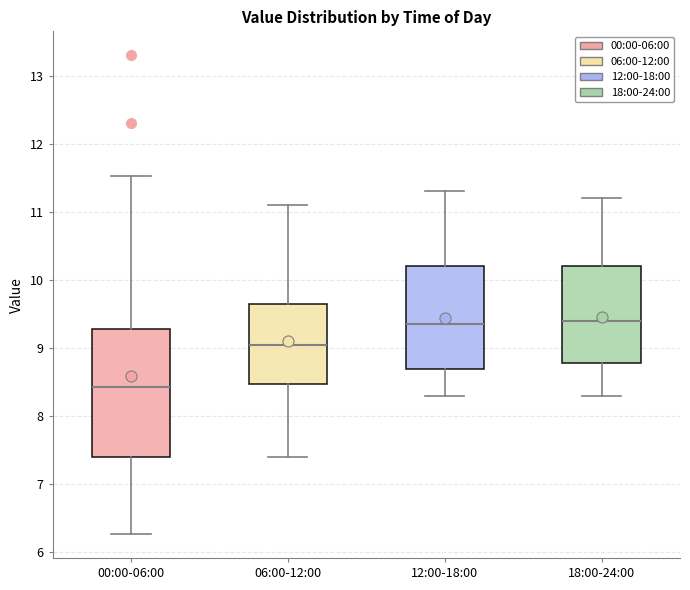

Where is the lower edge of the box for 06:00-12:00 on the y-axis? The values are not printed on the chart, so give them approximately, as read against the axis.

8.5